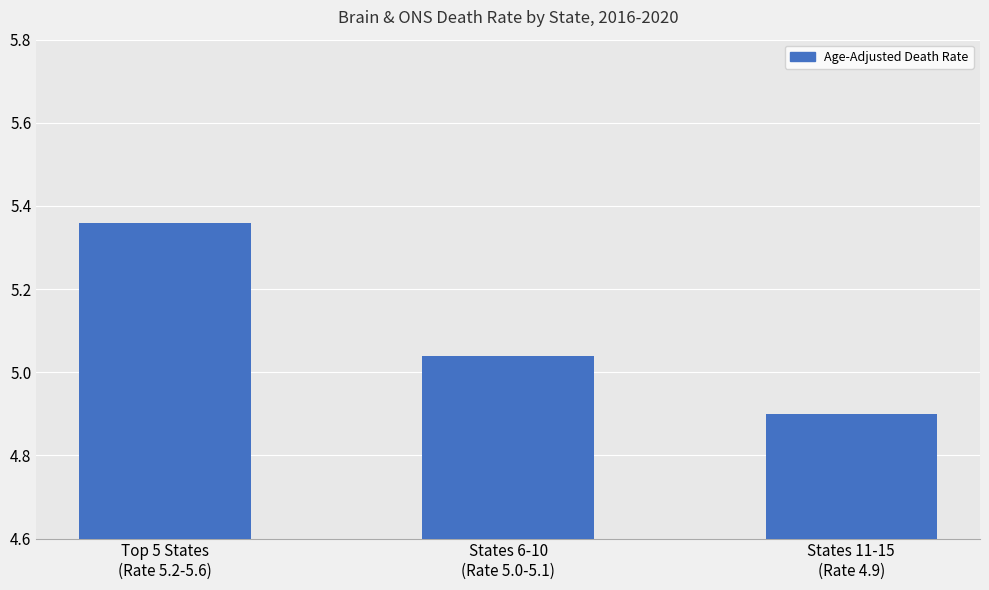

How many bars are there in total?

3